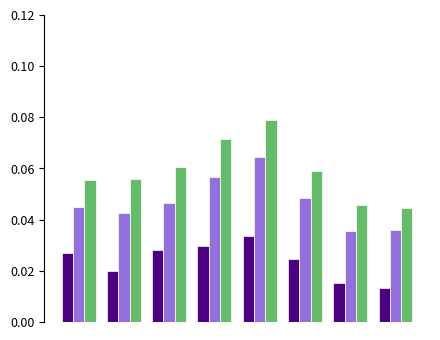

How many series are shown in this chart?

3